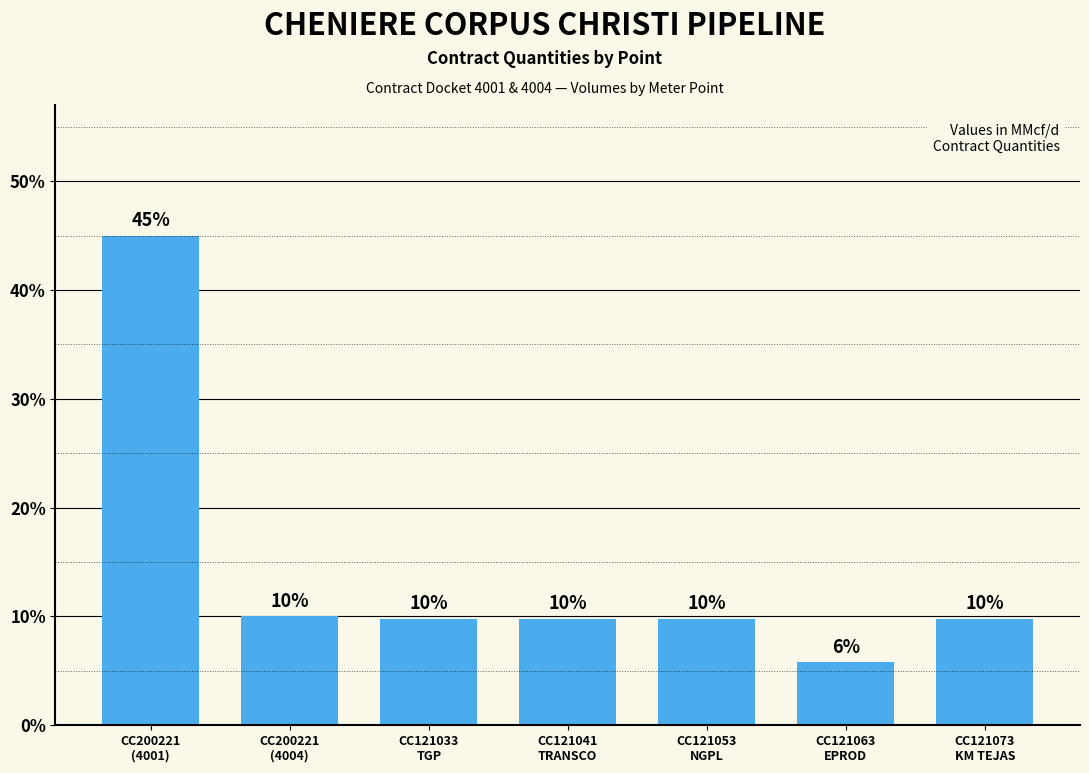

Is it true that the value at CC121041
TRANSCO is 9.8?

True